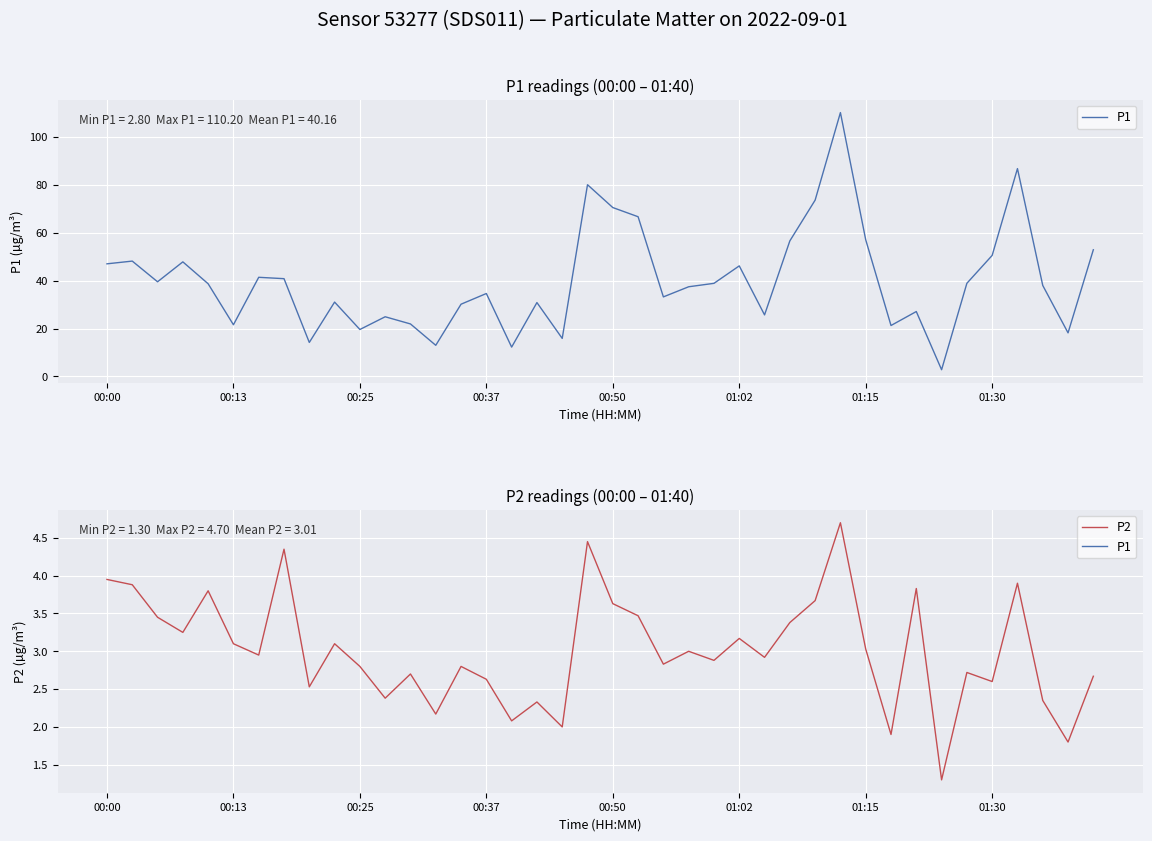

What is the value of the P1 point at the 15th from the left?

30.2